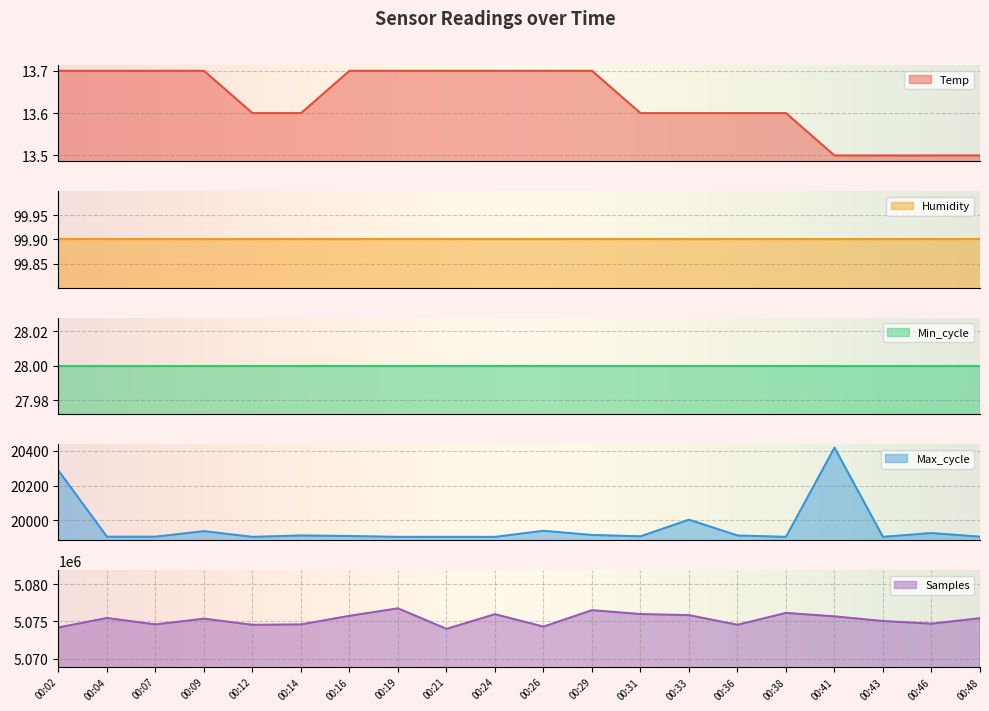

Rank the categories by Samples value from highest to lowest.

00:19, 00:29, 00:38, 00:31, 00:24, 00:33, 00:16, 00:41, 00:04, 00:48, 00:09, 00:43, 00:46, 00:07, 00:14, 00:36, 00:12, 00:26, 00:02, 00:21